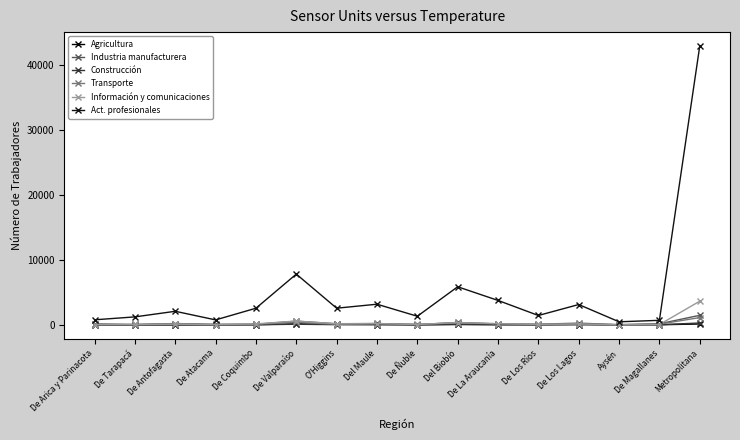

Does the chart have visible grid lines?

No